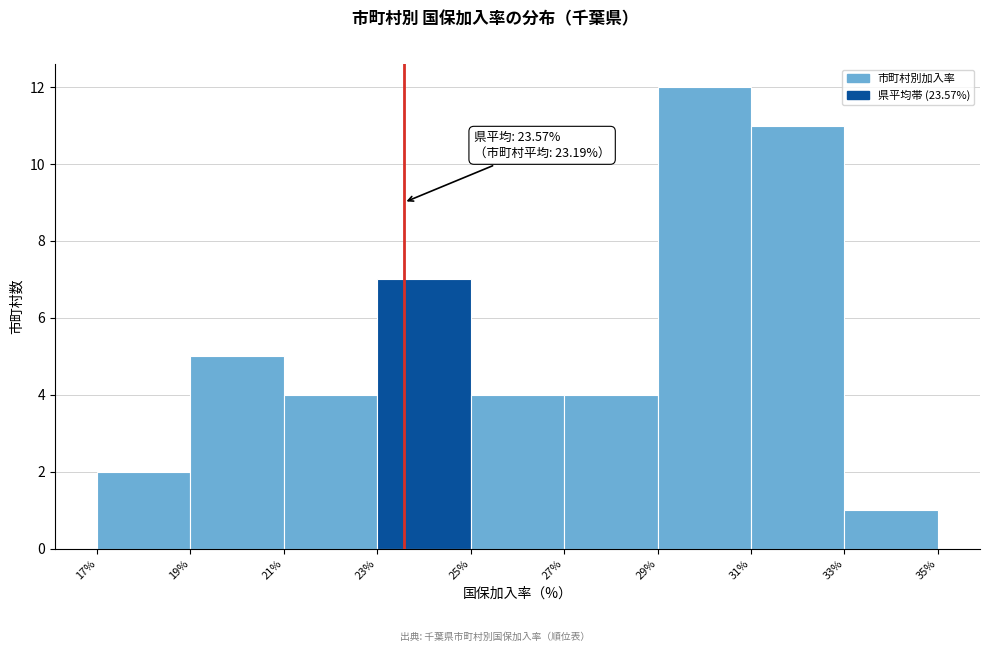

Over which range of the x-axis is the bar tallest?

29% to 31%